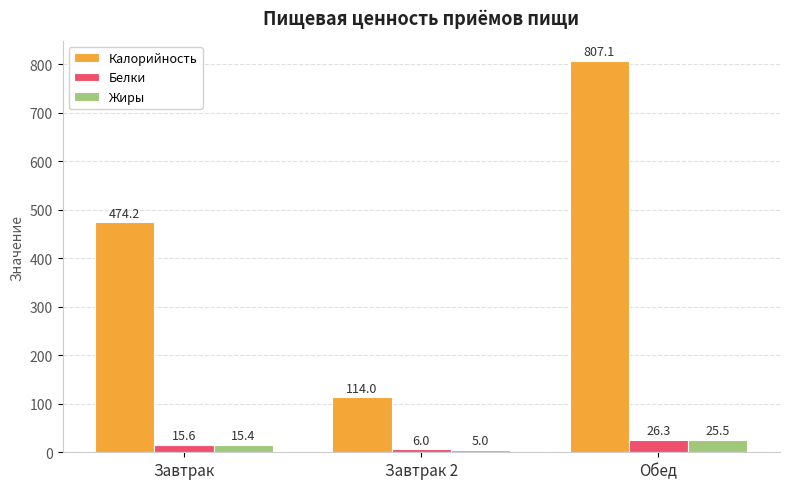

What is the minimum value shown in the chart?

5.0